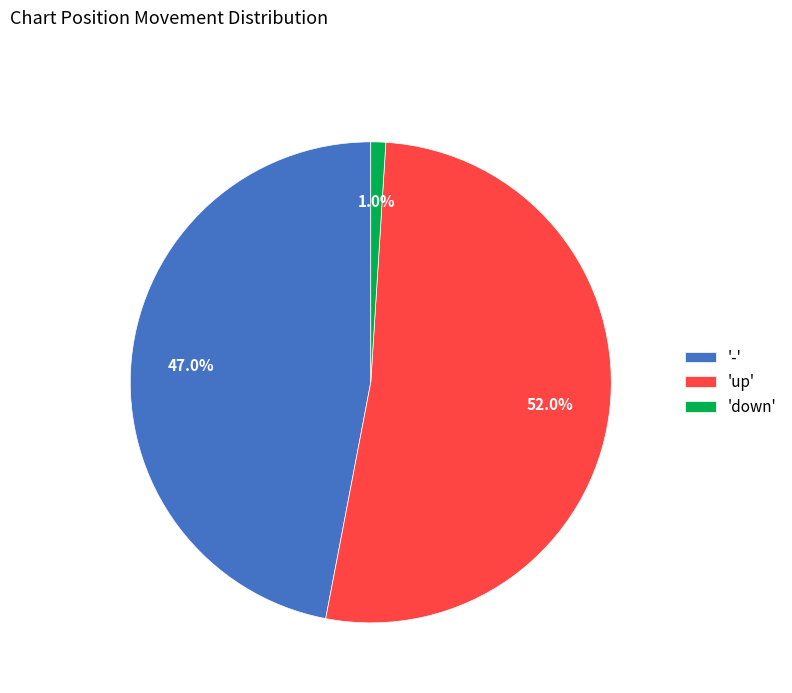

Count the number of slices in the pie.

3